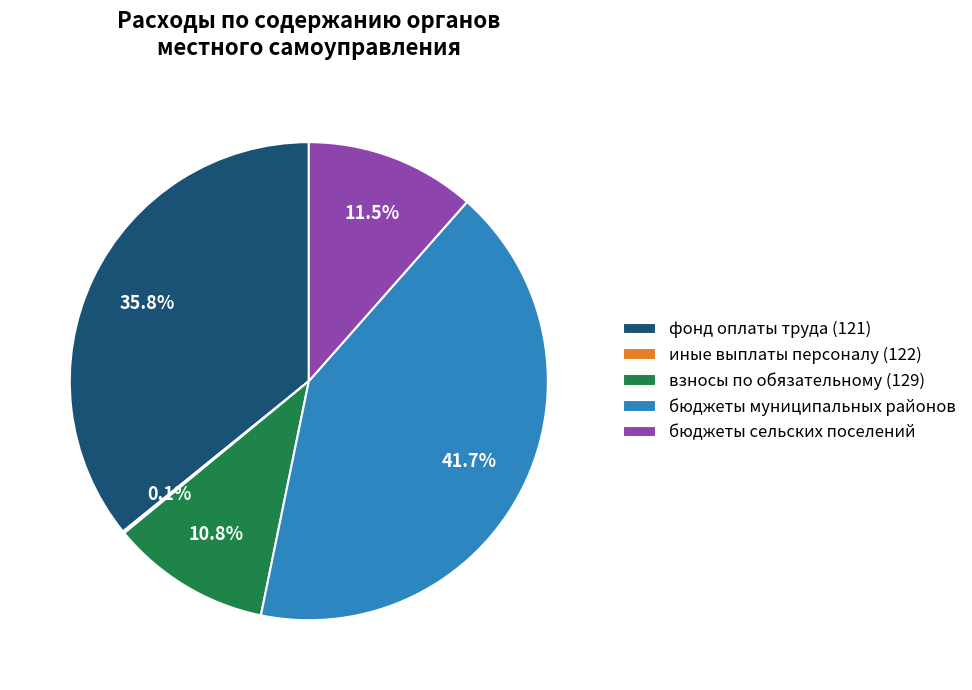

Is взносы по обязательному (129) the majority of the pie?

No